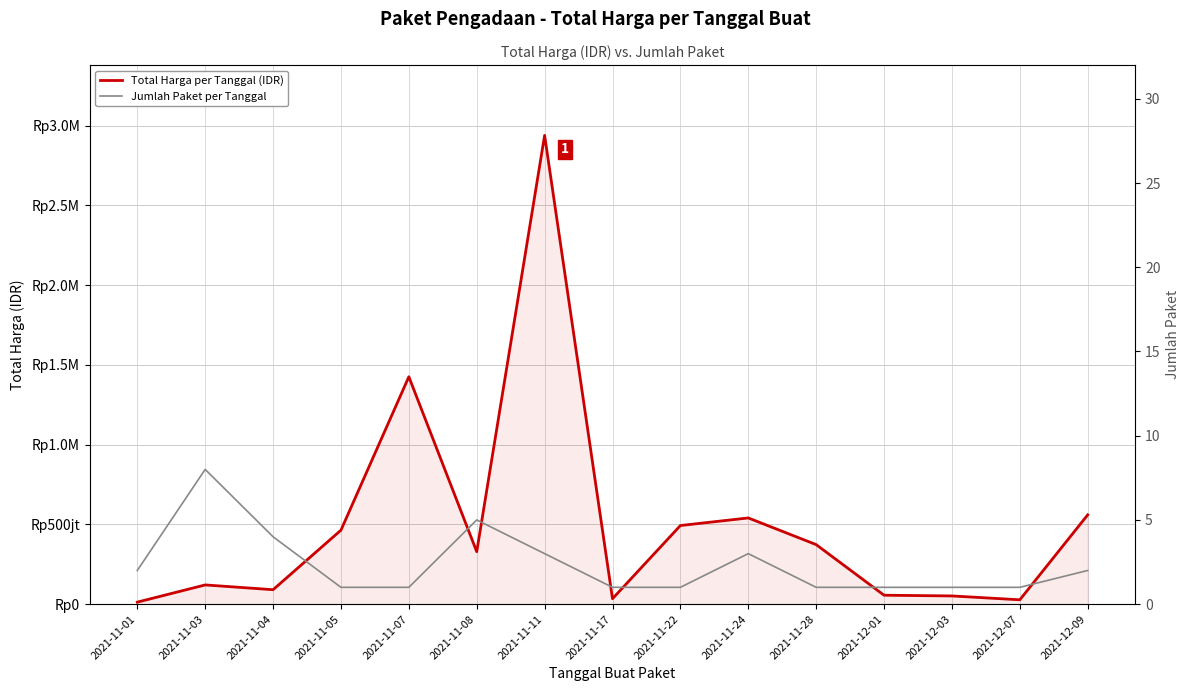

List the labels in order of Jumlah Paket per Tanggal value, smallest first.

2021-11-05, 2021-11-07, 2021-11-17, 2021-11-22, 2021-11-28, 2021-12-01, 2021-12-03, 2021-12-07, 2021-11-01, 2021-12-09, 2021-11-11, 2021-11-24, 2021-11-04, 2021-11-08, 2021-11-03